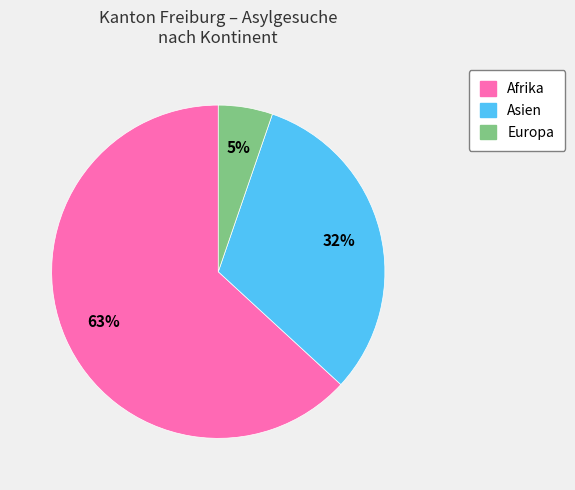

To the nearest percent, what is the average slice percentage?

33%